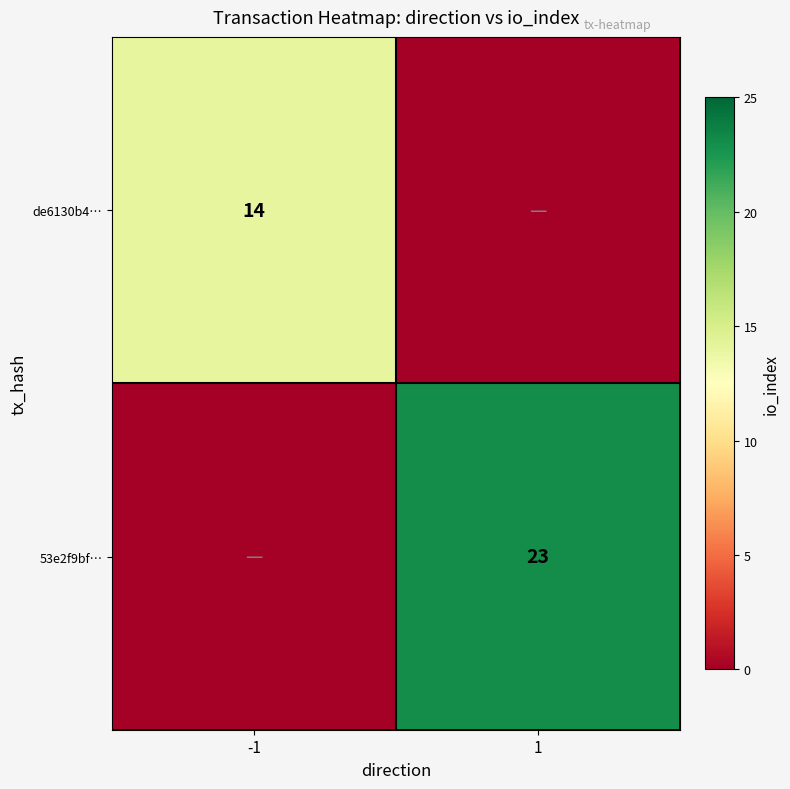

How many categories are shown in the chart?

2